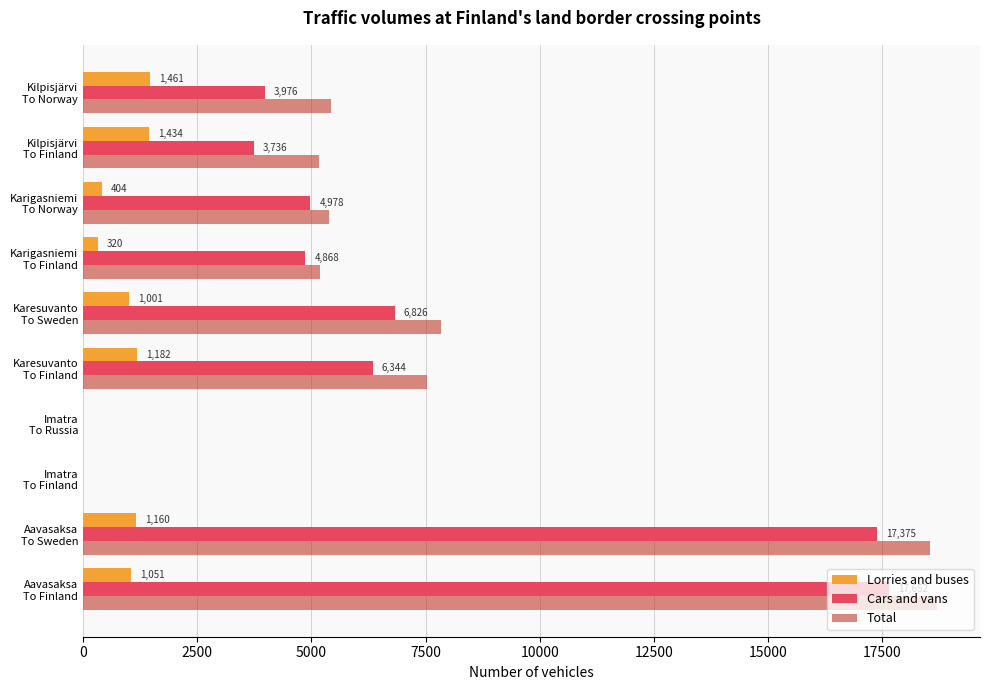

What is the sum of all Cars and vans values?

65755